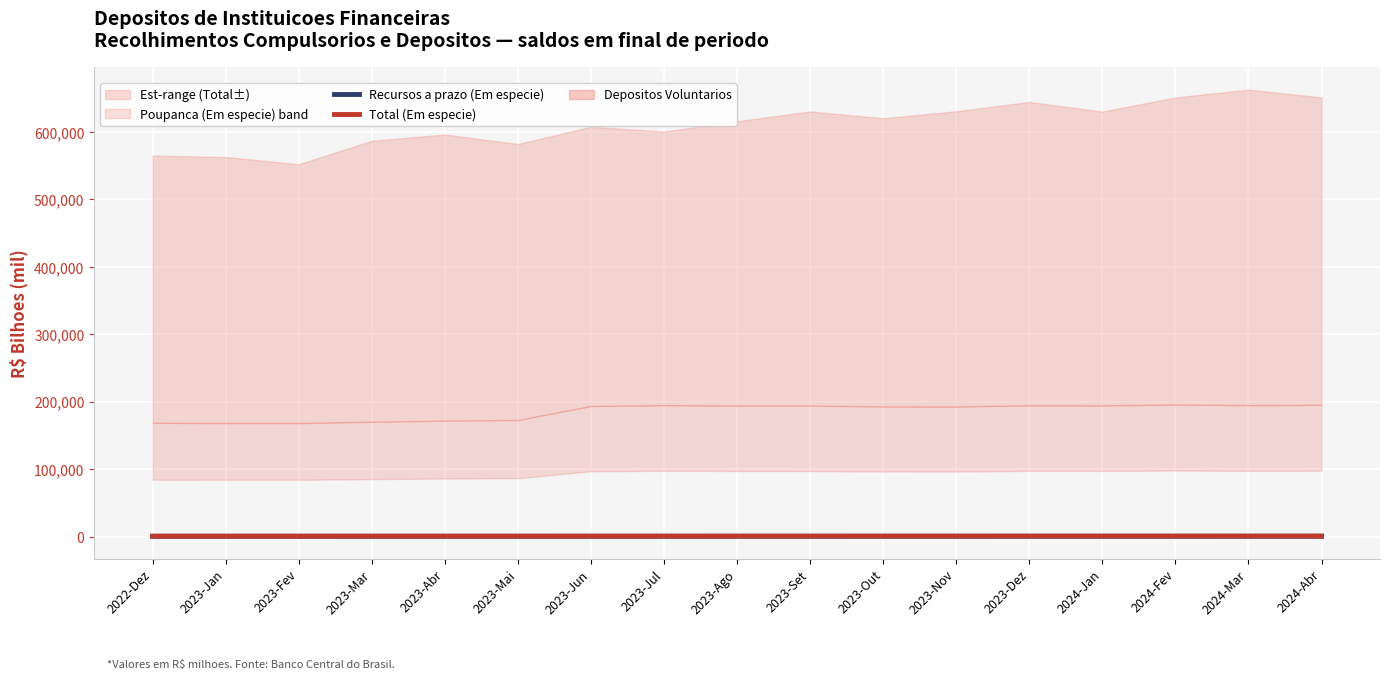

Reading right to left, list all the values displayed in this chart.

Recursos a prazo (Em especie): 382.2	371.1	363.0	365.7	362.8	357.1	356.7	346.2	340.7	334.9	323.4	316.5	314.1	306.8	298.5	296.0	291.7
Total (Em especie): 626.5	630.4	620.2	606.8	615.4	603.6	596.7	600.3	588.8	576.9	577.4	551.1	559.4	550.2	523.6	529.9	530.0